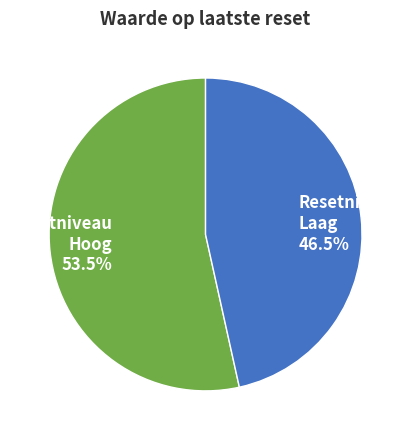

Rank the categories by value from lowest to highest.

Resetniveau Laag 46.5%, Resetniveau Hoog 53.5%